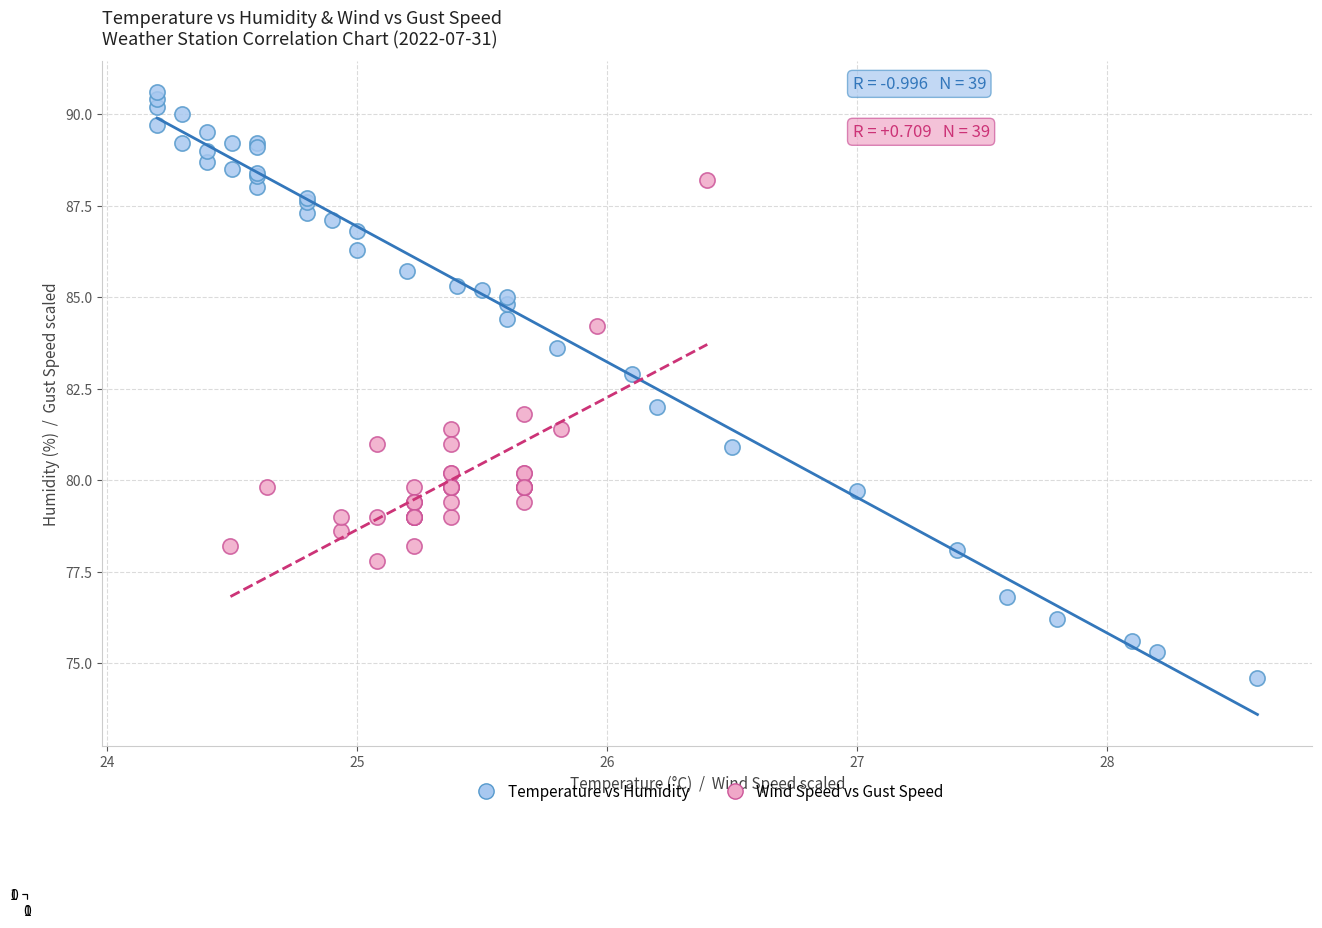

Which series contains the lowest Y value?

Temperature vs Humidity